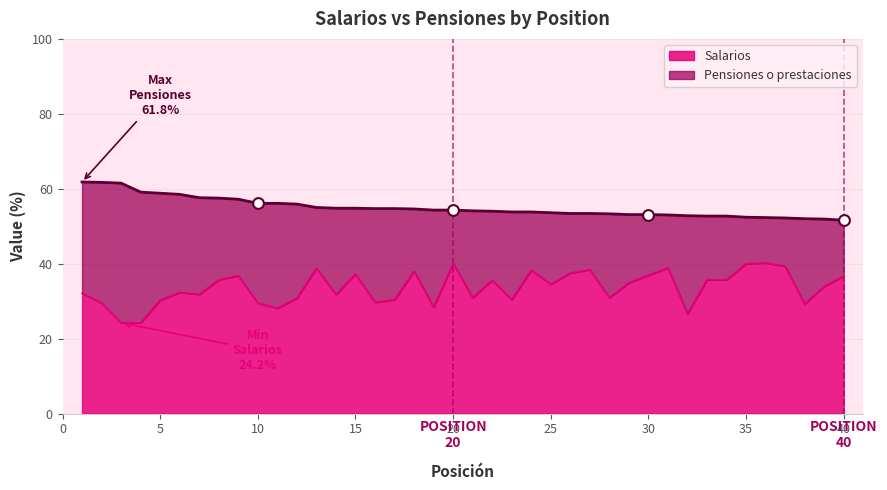

Which series has the widest spread of Y values?

Salarios